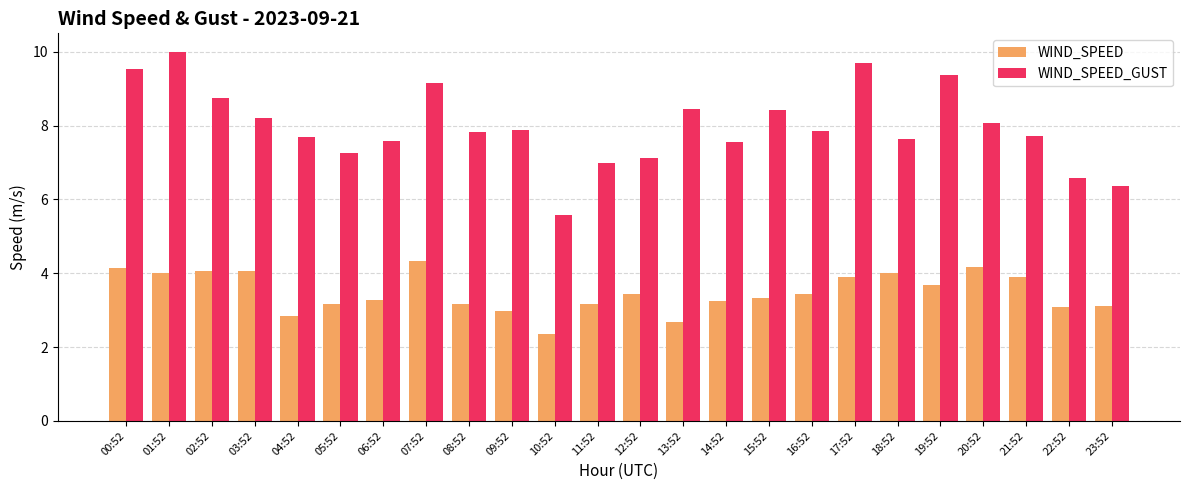

True or false: WIND_SPEED_GUST has a value of 6.5 at 17:52.

False